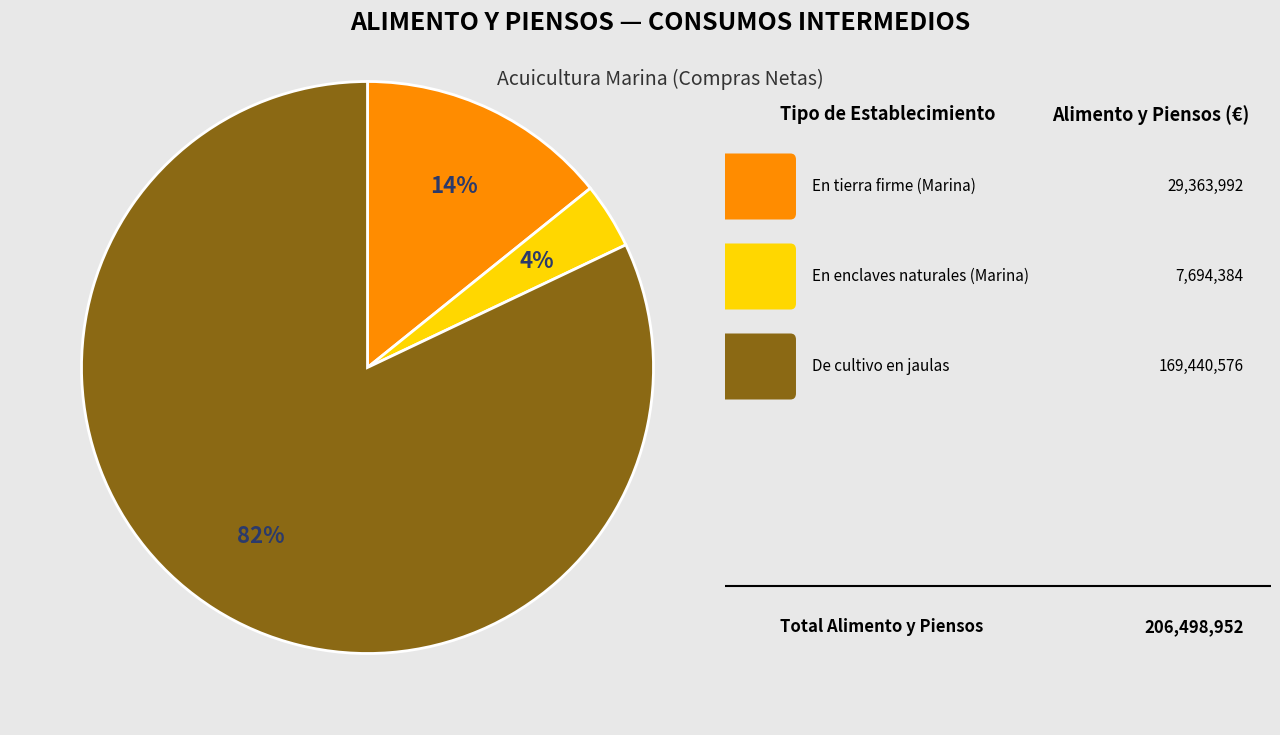

Is there any slice that represents more than half of the pie?

Yes